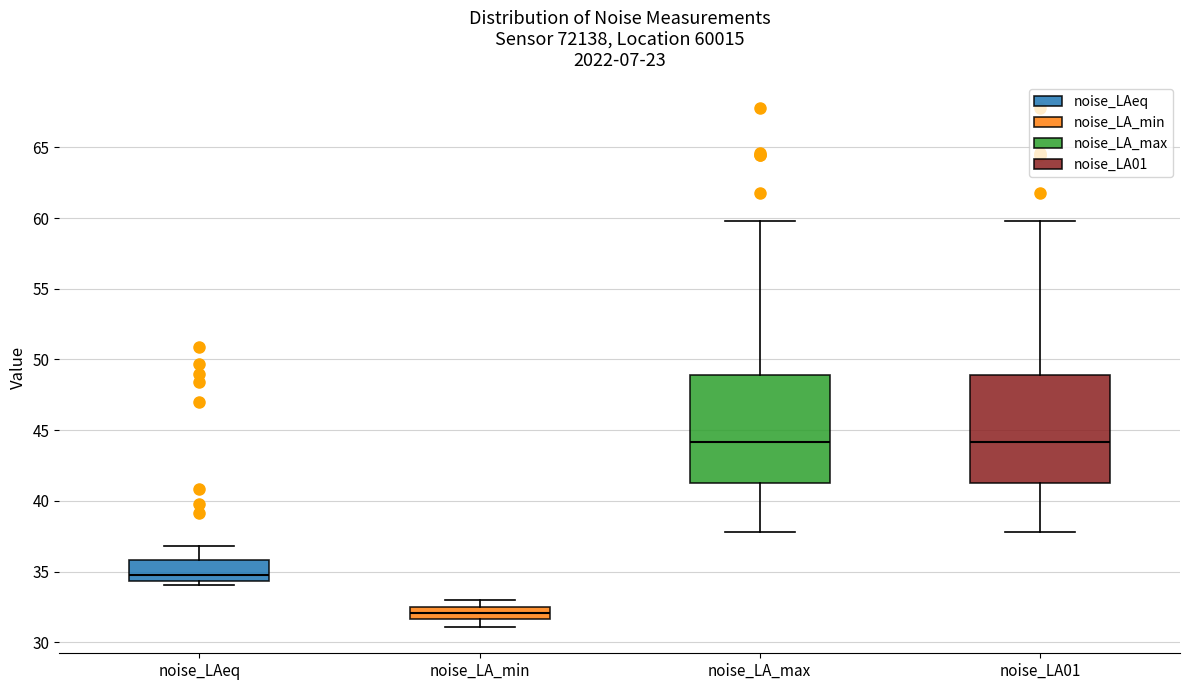

Which box's median line is the lowest?

noise_LA_min